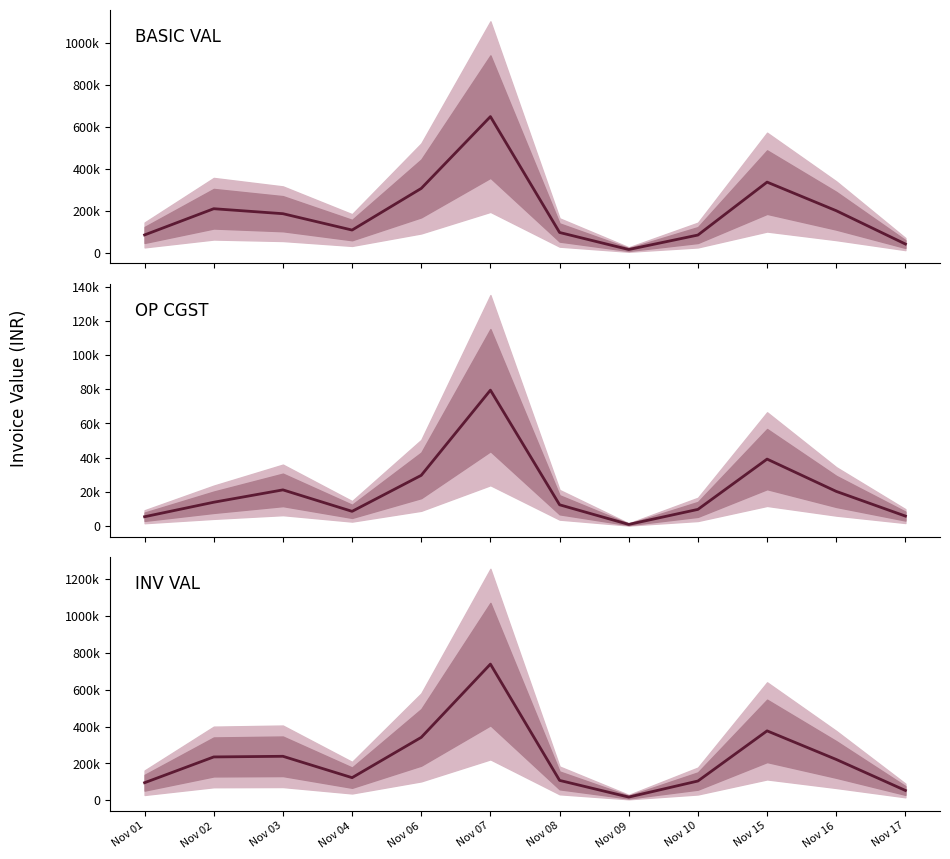

Which category has the highest value across all series?

Nov 07